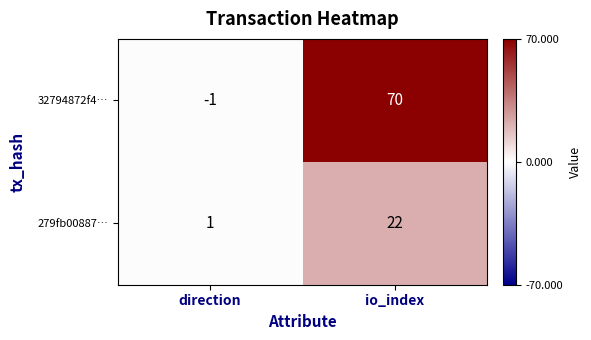

Which series has the largest range (max minus min)?

32794872f4…